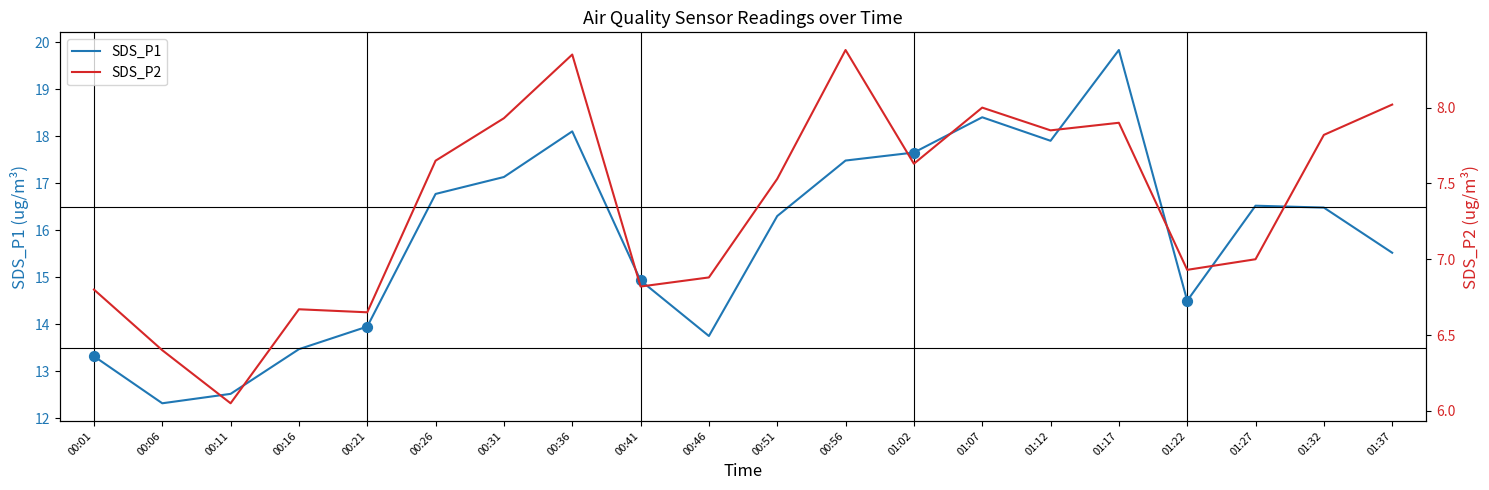

Which series has the widest spread of Y values?

SDS_P1